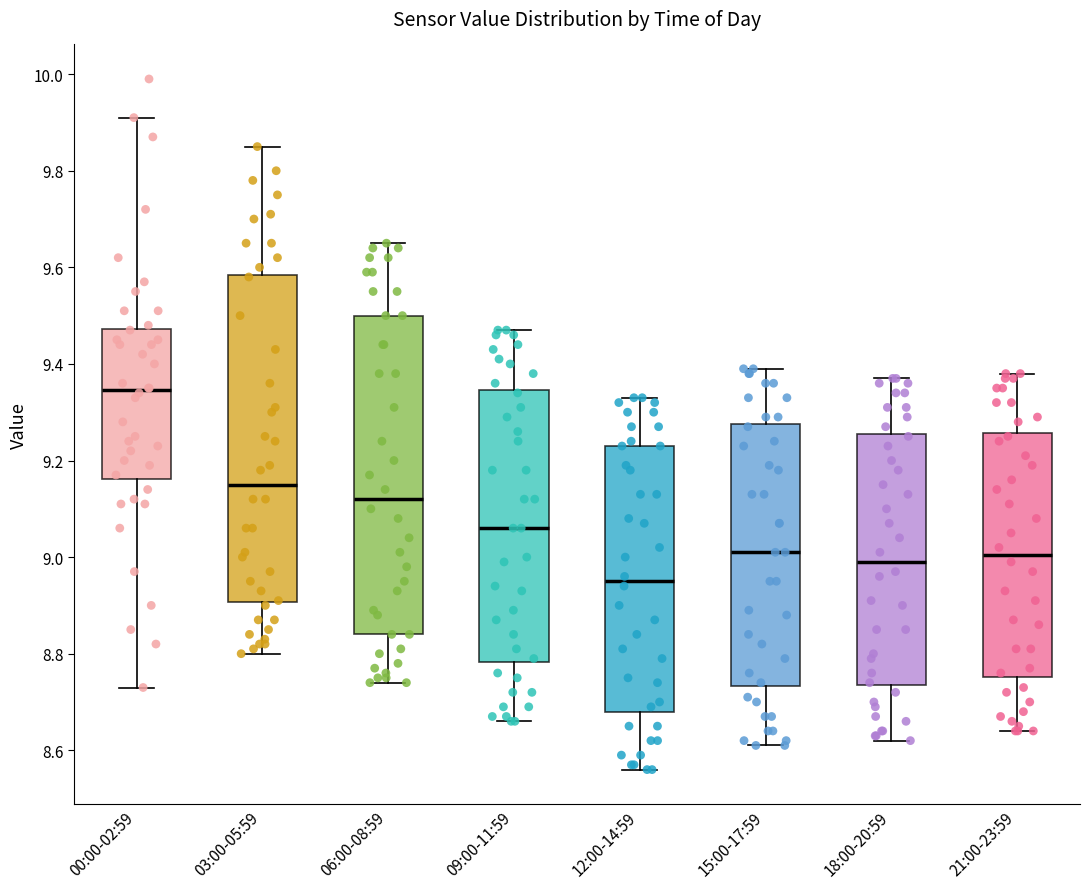

Which box's median line is the highest?

00:00-02:59